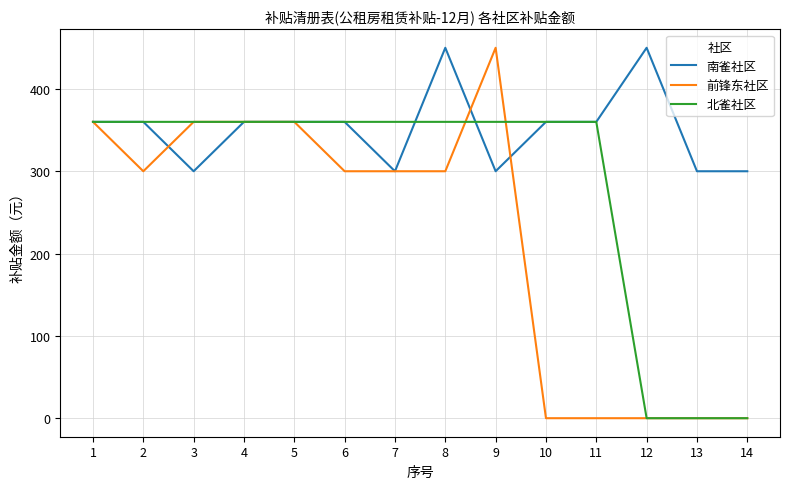

True or false: 南雀社区 and 北雀社区 intersect in this chart.

True